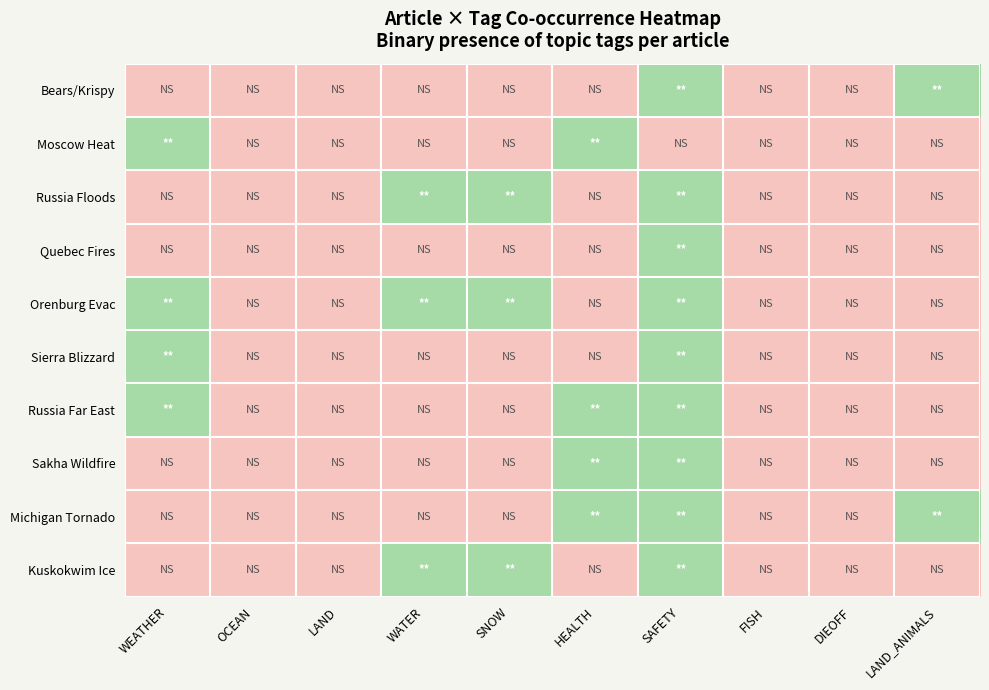

At DIEOFF, list the series in order from largest to smallest.

Bears/Krispy, Moscow Heat, Russia Floods, Quebec Fires, Orenburg Evac, Sierra Blizzard, Russia Far East, Sakha Wildfire, Michigan Tornado, Kuskokwim Ice